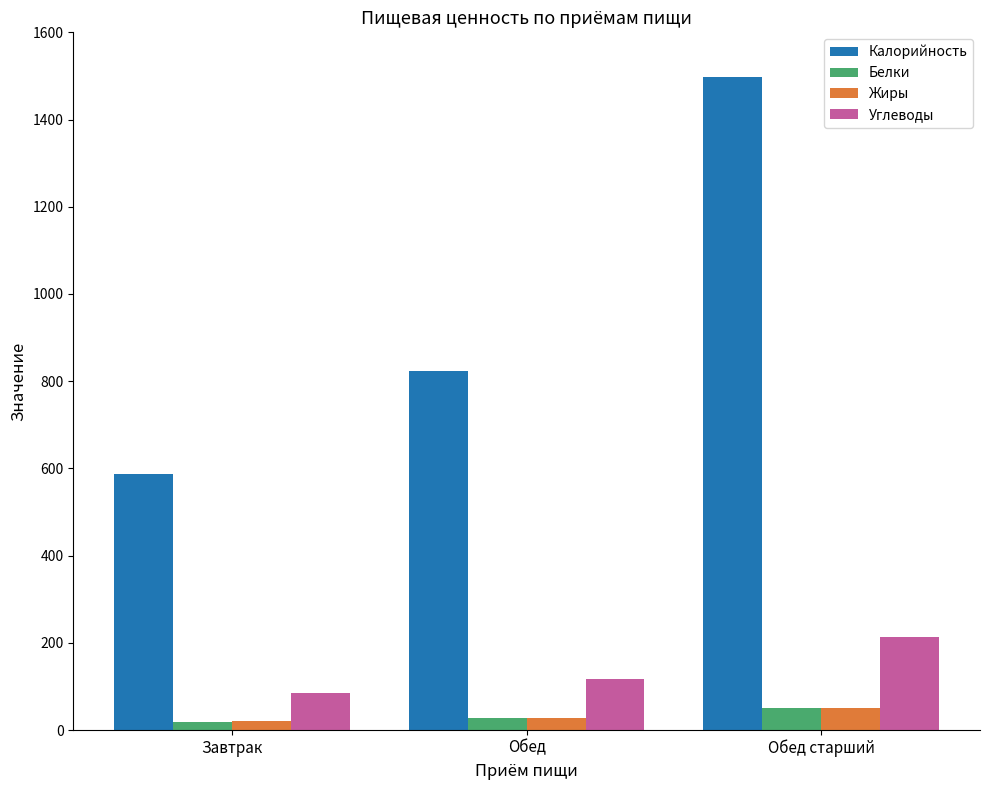

What is the greatest value displayed?

1497.0